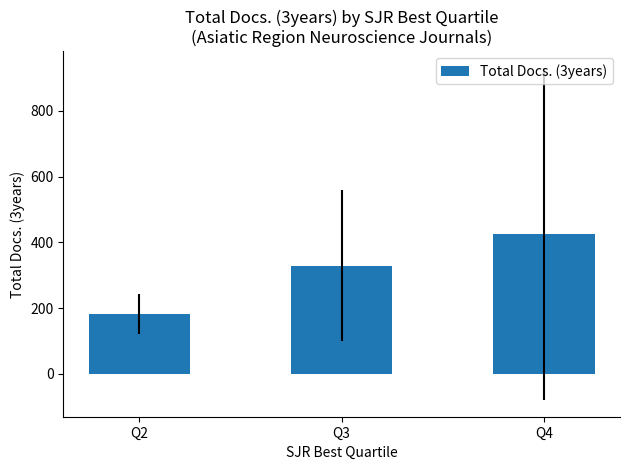

How many data points are above 329?

2